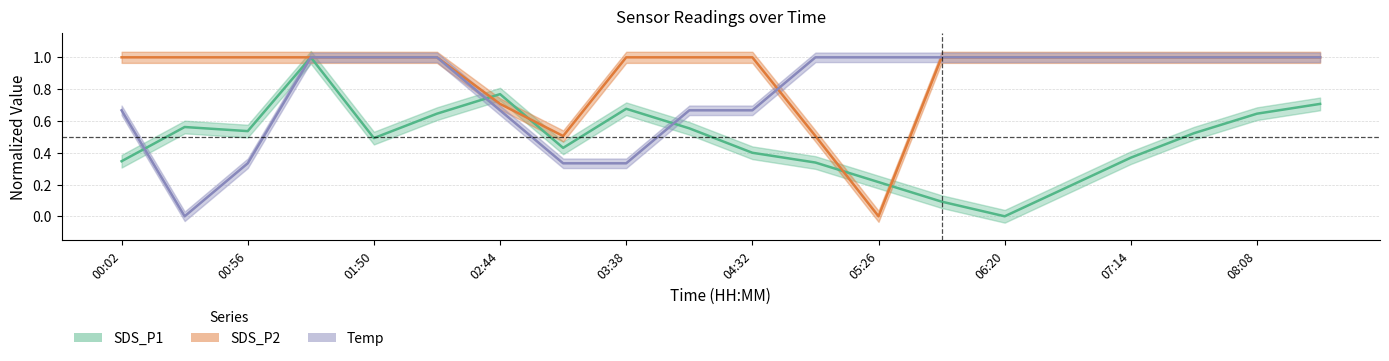

How many times do SDS_P2 and Temp cross each other?

1